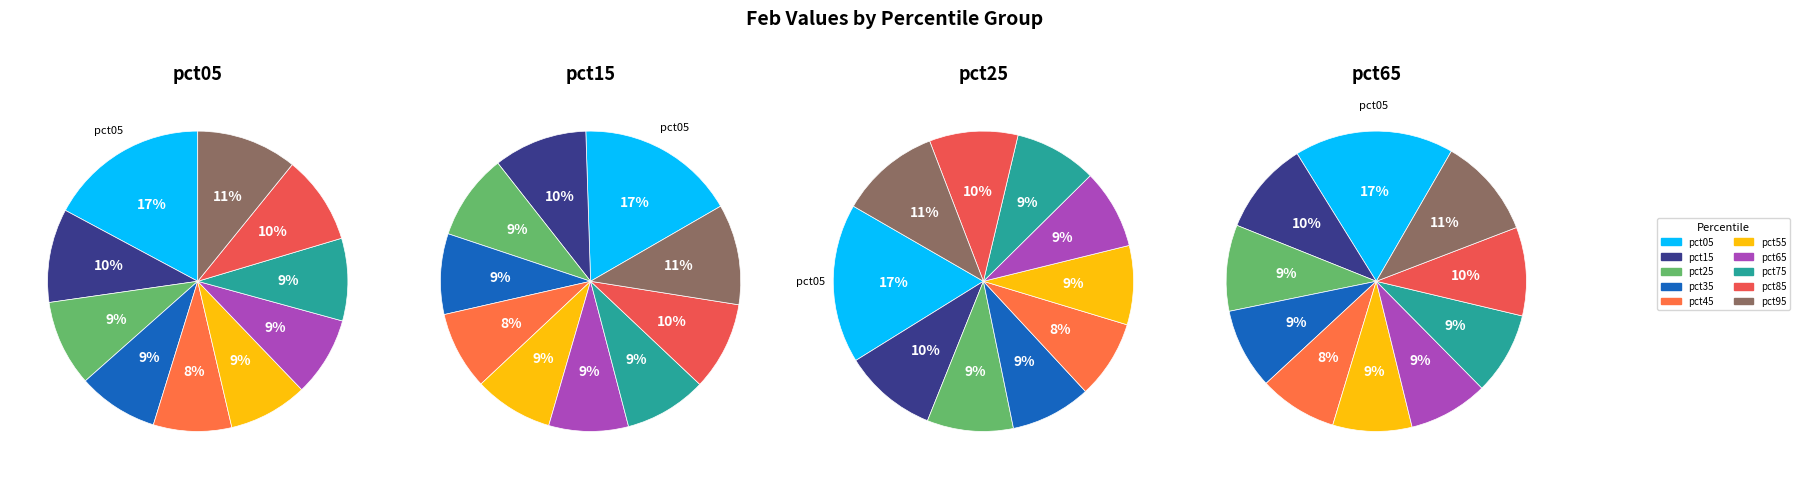

How many slices are in this pie chart?

10